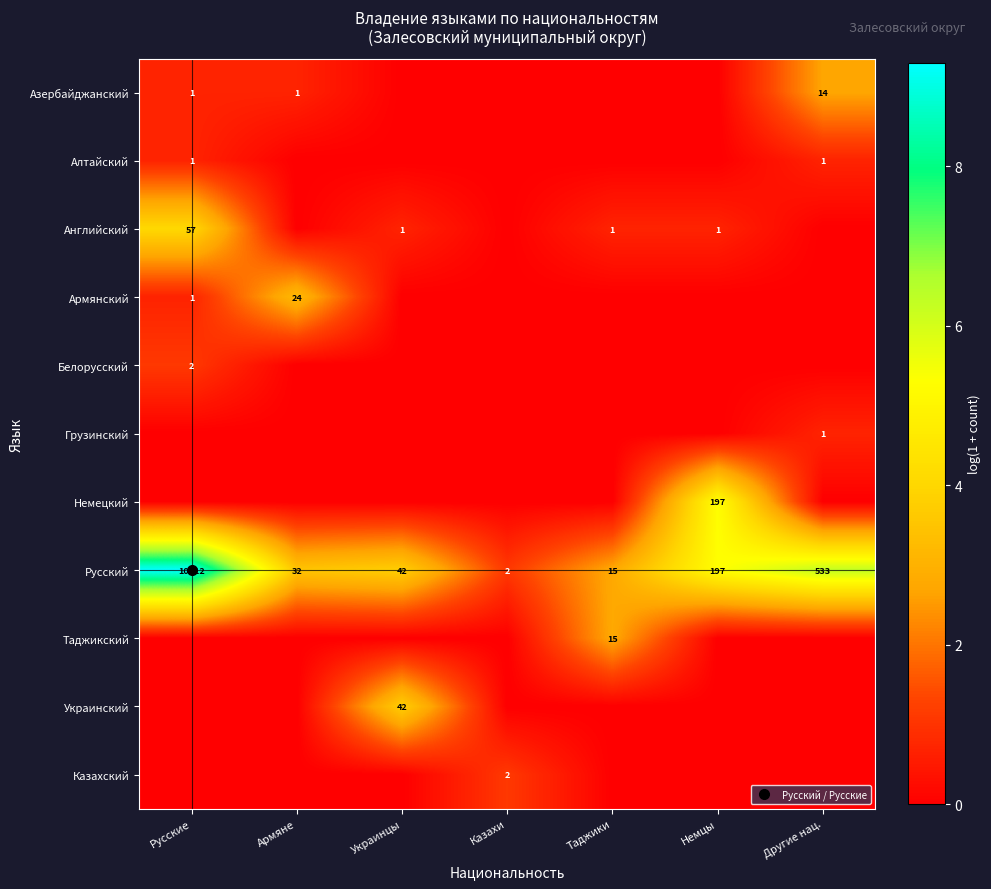

Which label corresponds to the largest value in the chart?

Русские